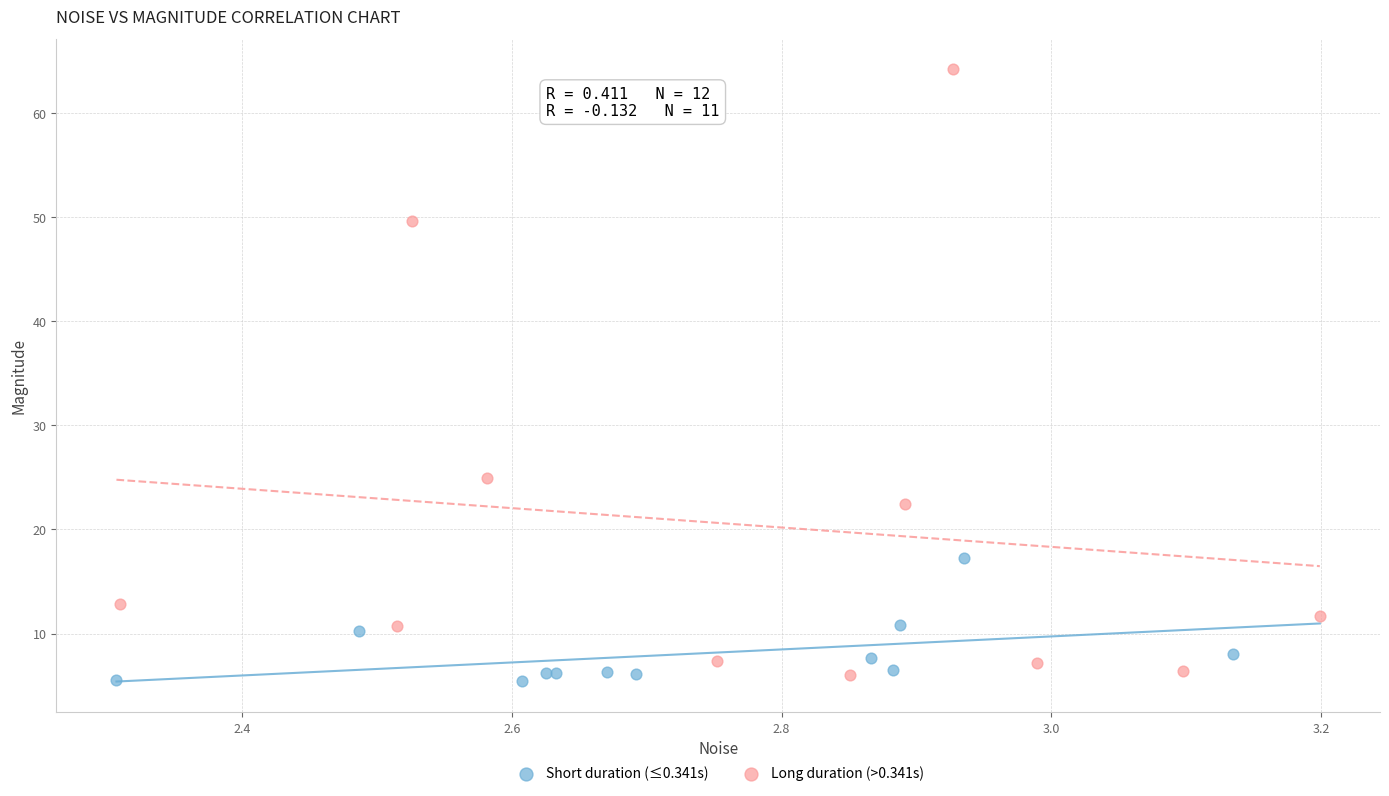

Which series has the largest Y range (max minus min)?

Long duration (>0.341s)